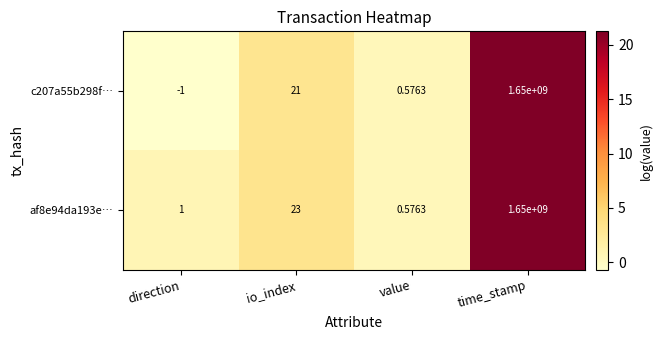

Is the value of c207a55b298f… at value greater than the value of af8e94da193e… at io_index?

No